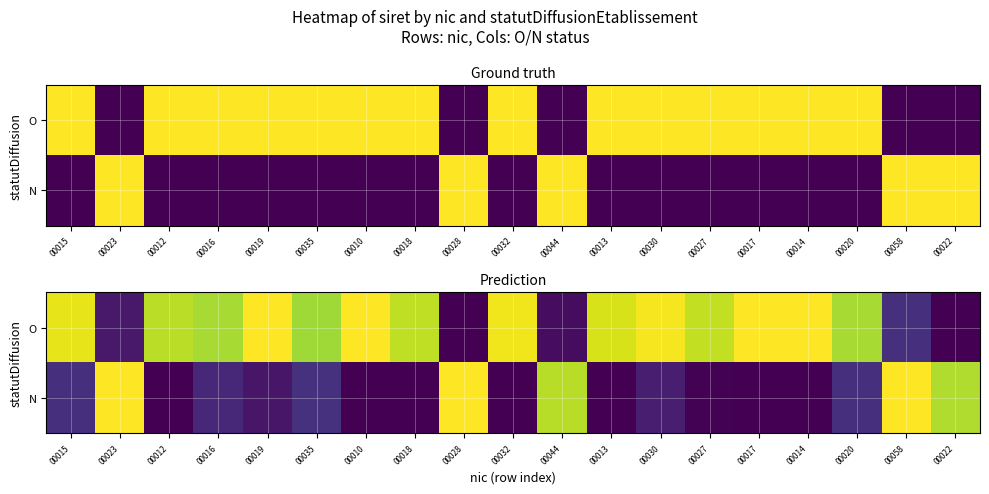

At which category is the sum across all series the highest?

00058